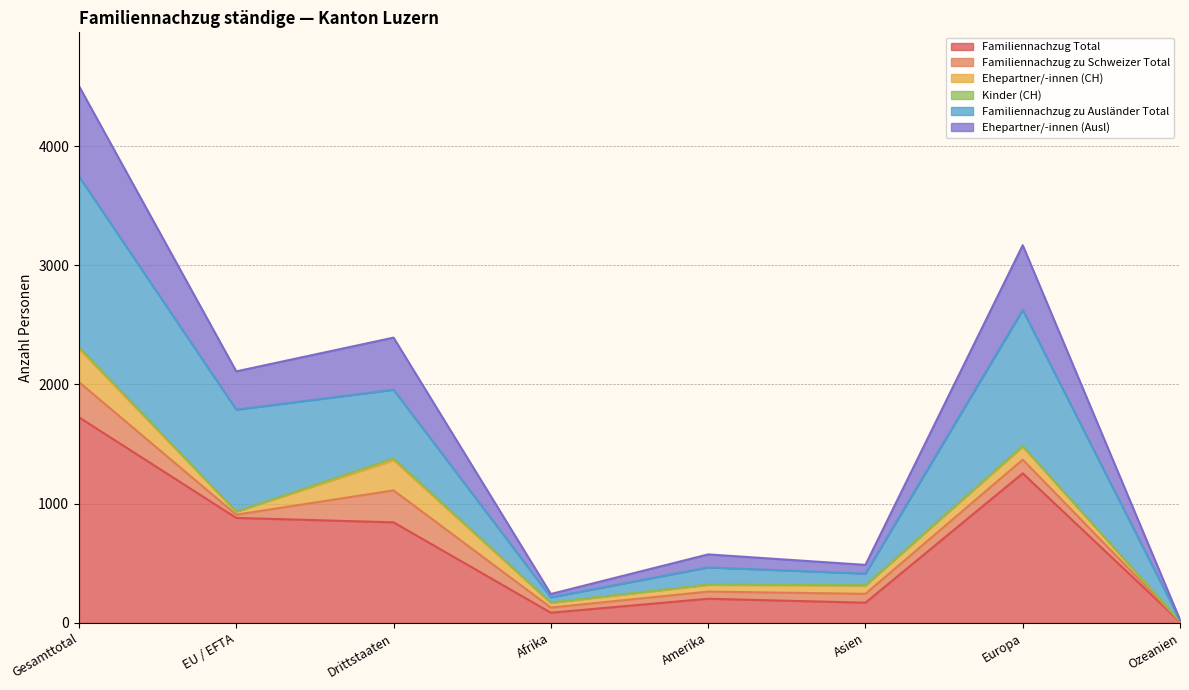

The value of Familiennachzug Total at Asien is 280. True or false?

False